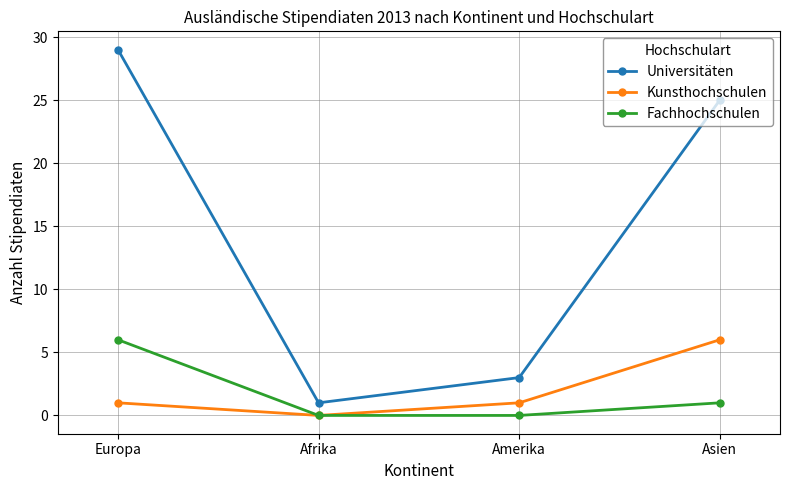

True or false: Universitäten and Kunsthochschulen cross at least once.

False